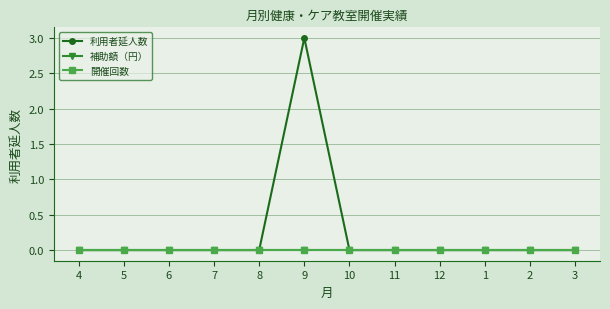

Is this an area chart (filled region under the line)?

No